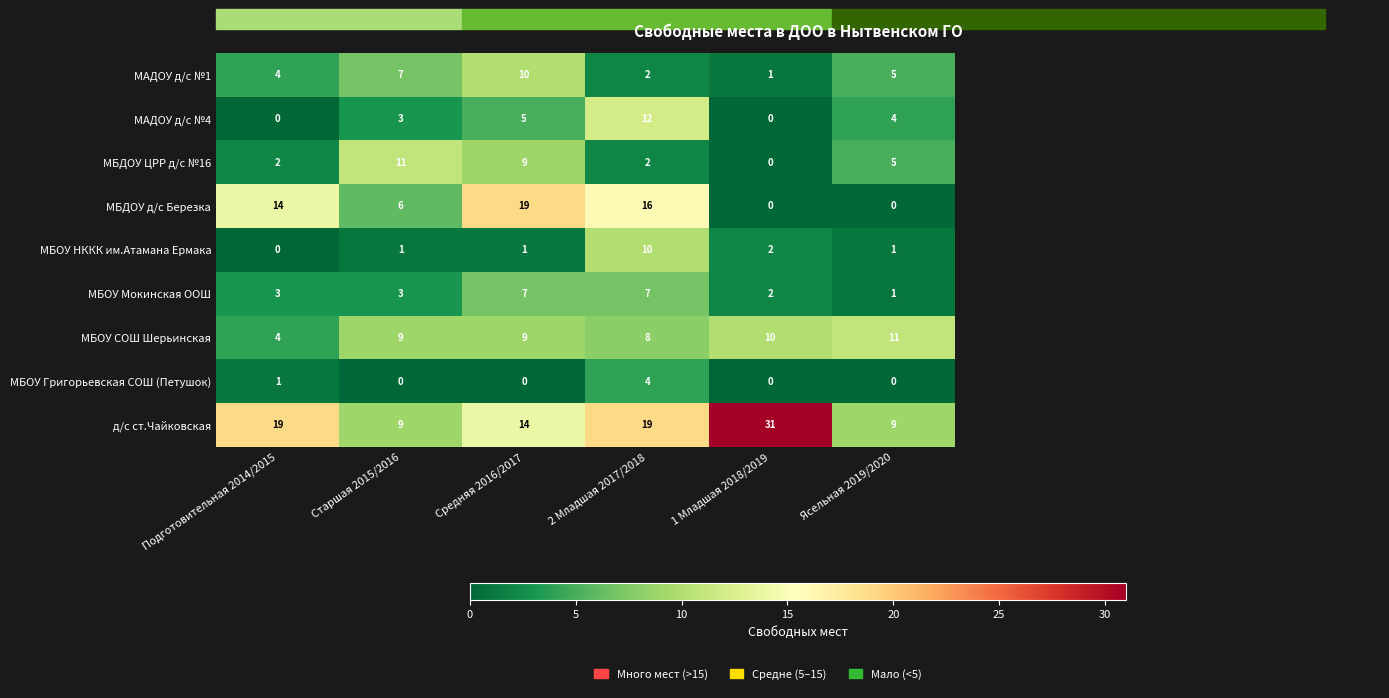

How many categories are shown in the chart?

6